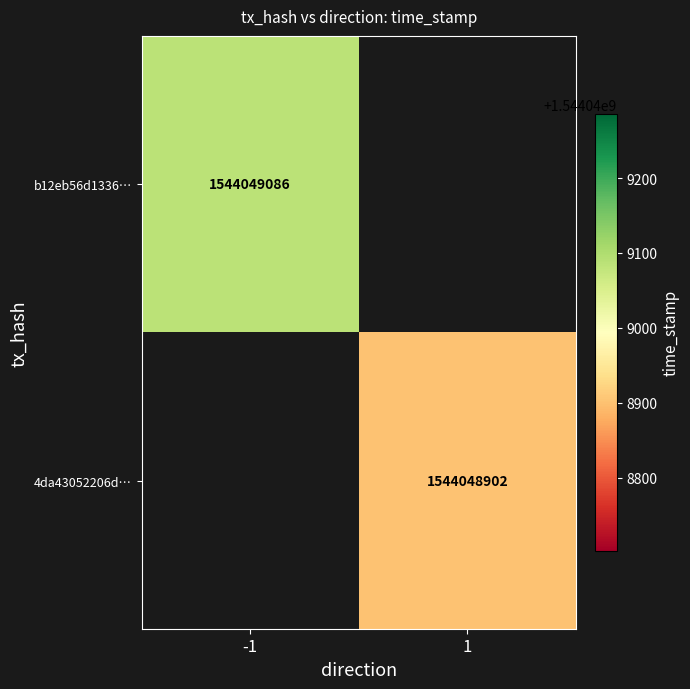

Reading left to right, list all the values displayed in this chart.

b12eb56d1336e20ad5d487da3aa92a9da5b7961: 0=-1	1=1544049086
4da43052206df1122c699ea10eb431b5e0dbce7: 0=1	1=1544048902